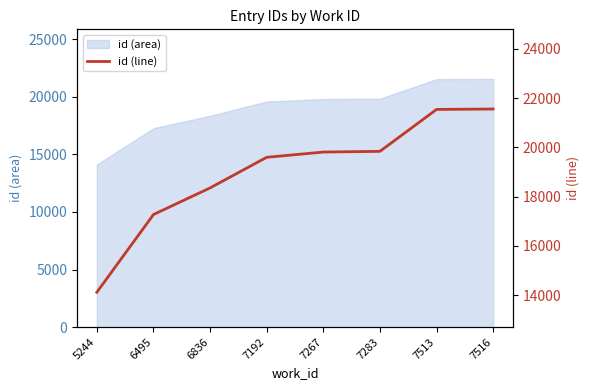

True or false: there are more than 1 points higher than both neighbors.

False